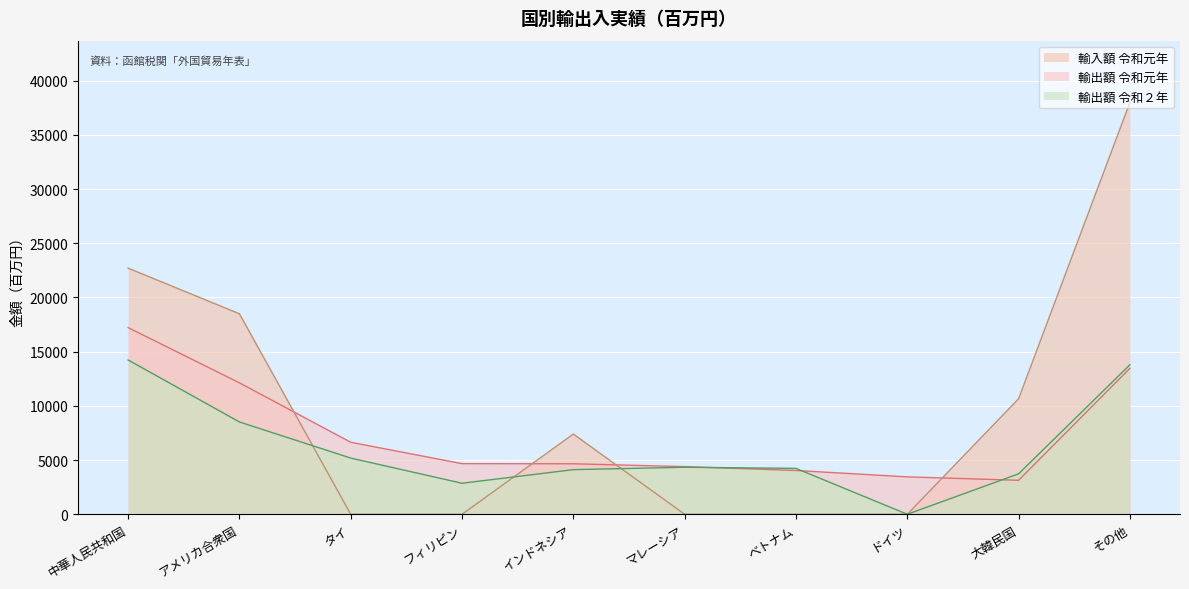

What position from the right is アメリカ合衆国?

9